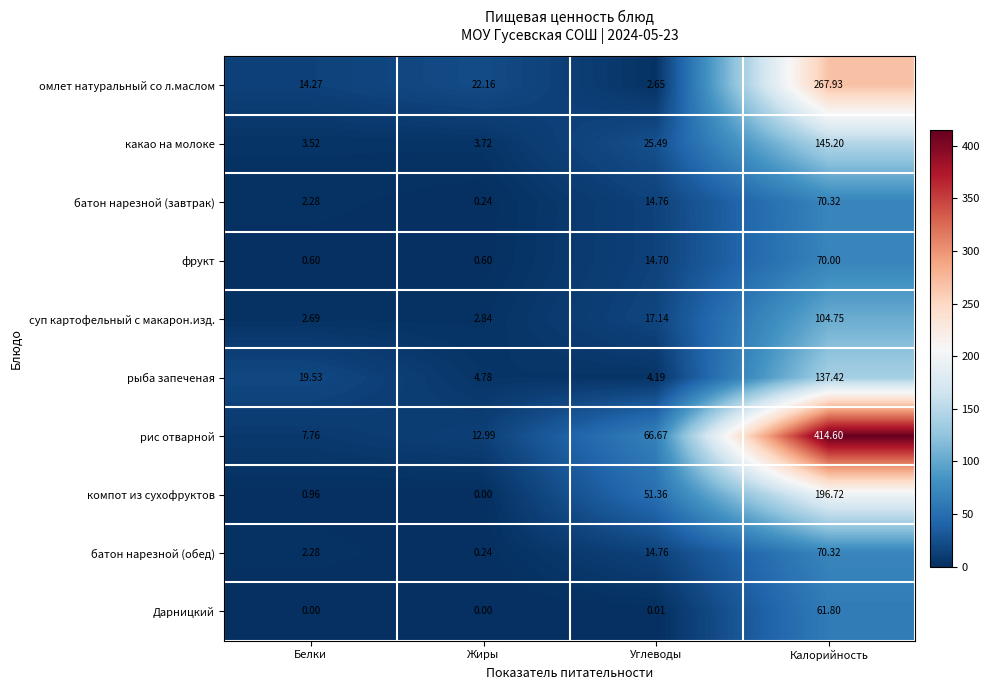

At which category is the sum across all series the highest?

Калорийность